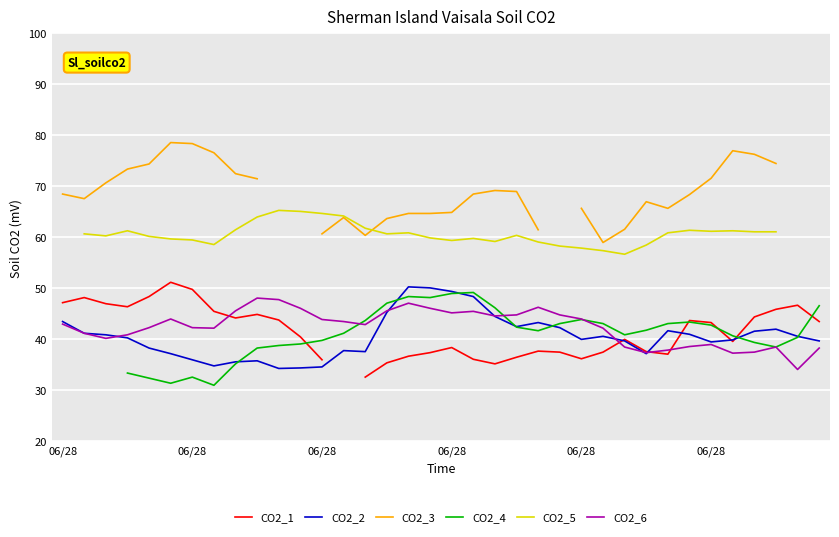

Which series has the largest range (max minus min)?

CO2_3